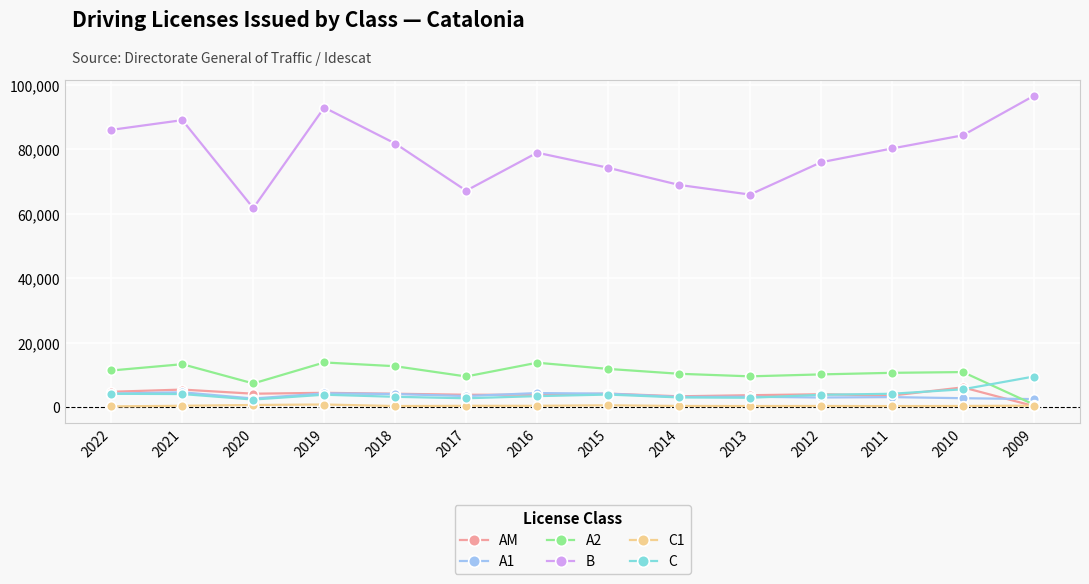

True or false: B and C intersect in this chart.

False